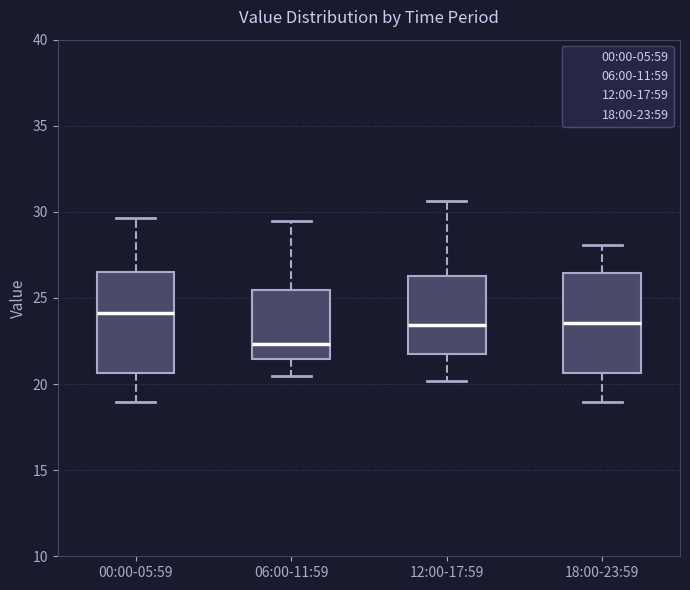

Which box's median line is the lowest?

06:00-11:59